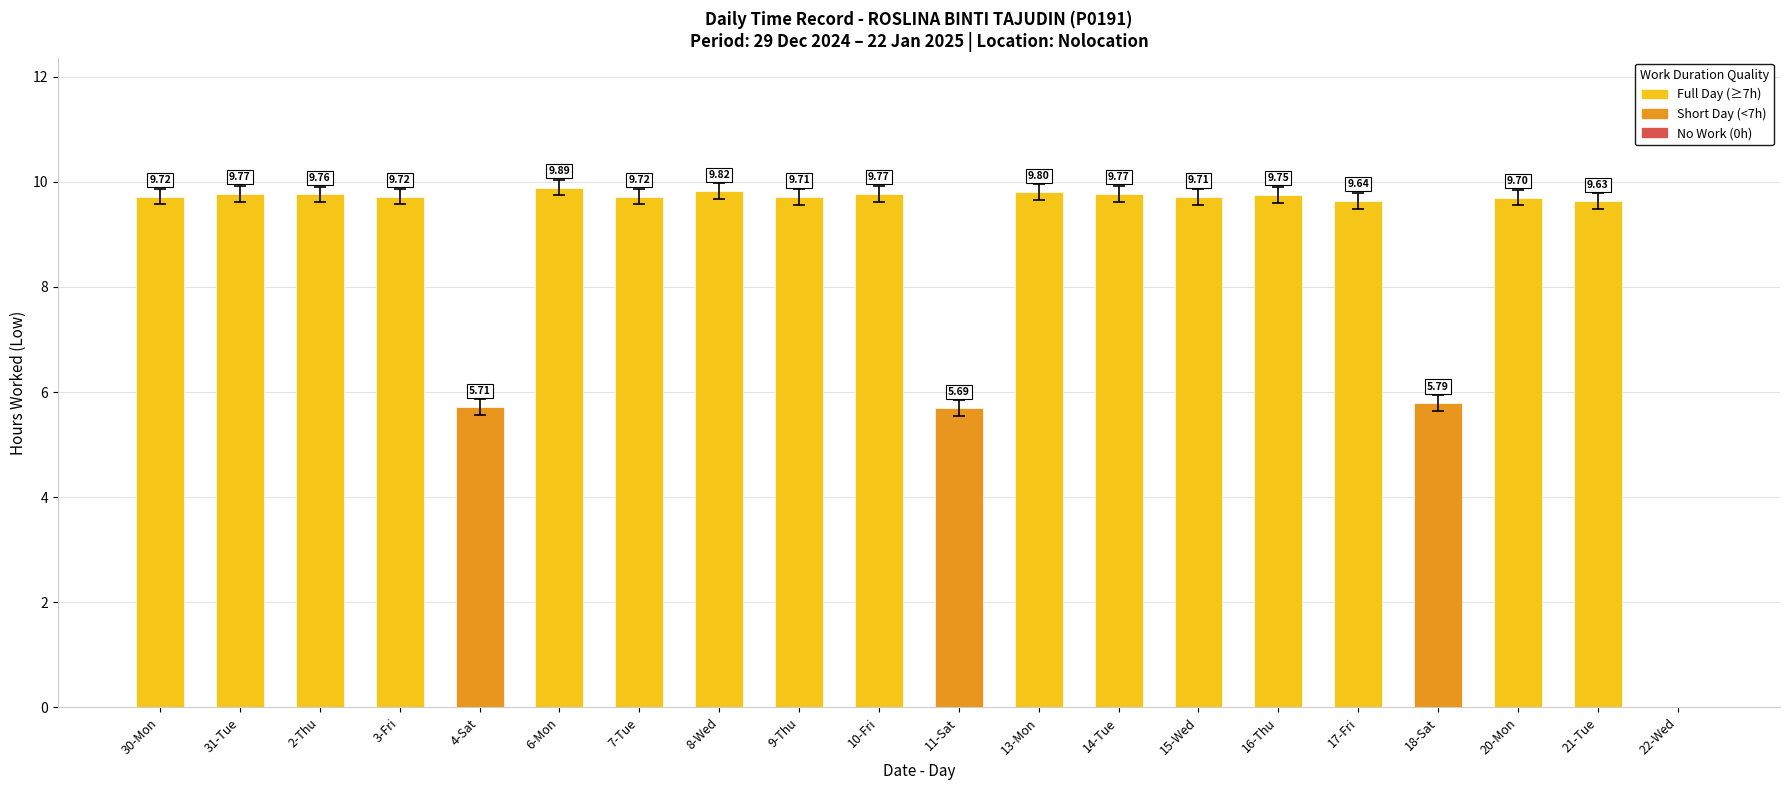

What is the sum of the values at 7-Tue and 2-Thu?

19.5